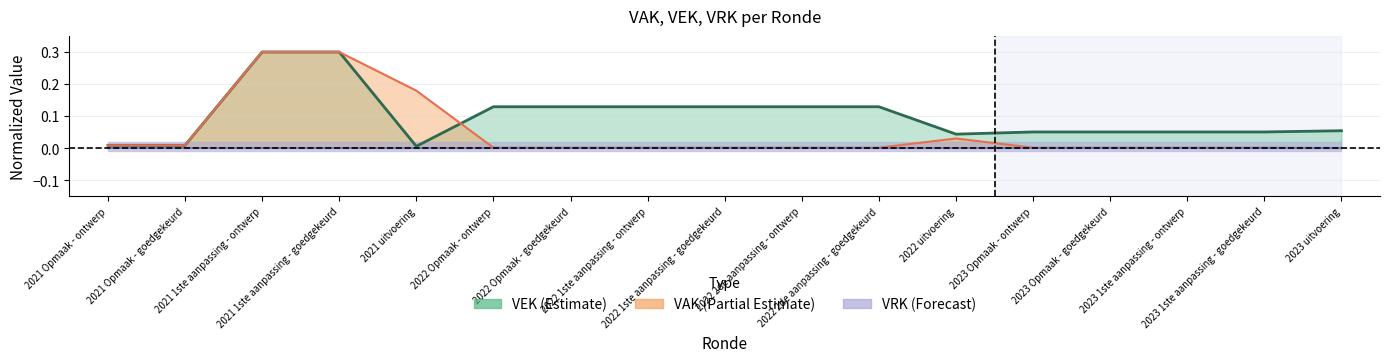

What is the sum of all VEK values?

1.7